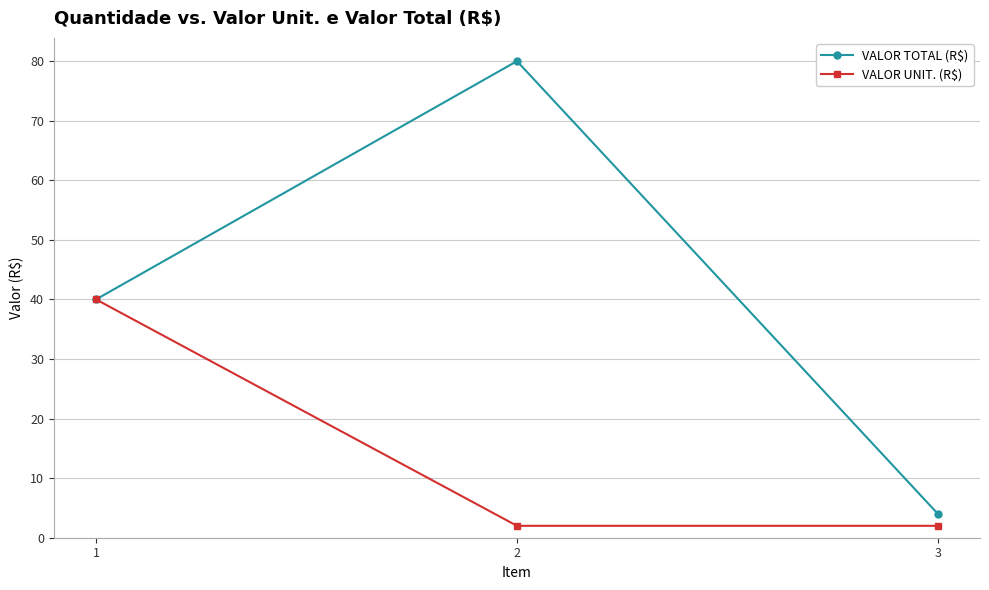

The value of VALOR TOTAL (R$) at 1 is 40. True or false?

True